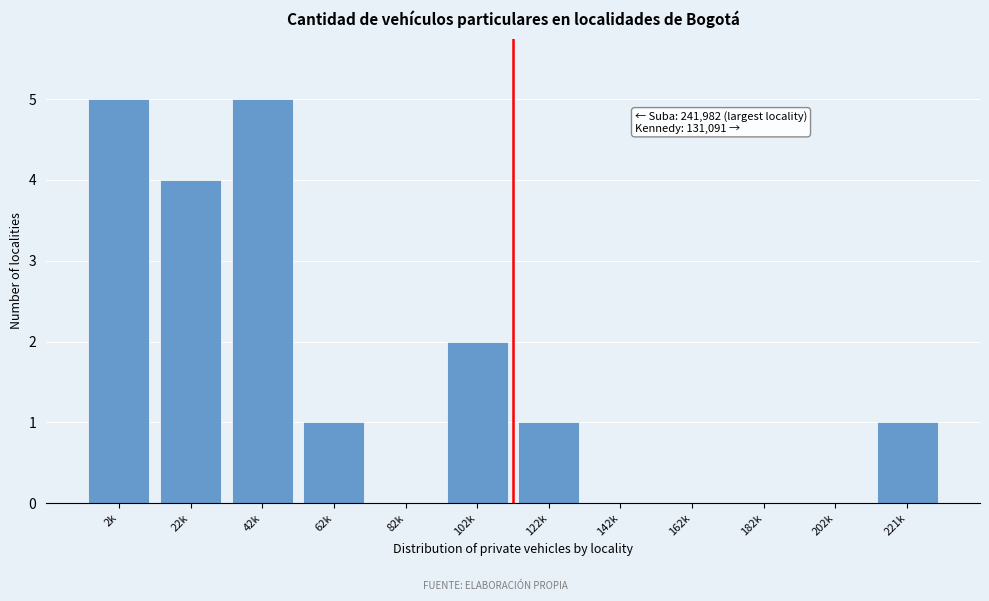

Reading right to left, extract all data points from this chart.

221k=1	202k=0	182k=0	162k=0	142k=0	122k=1	102k=2	82k=0	62k=1	42k=5	22k=4	2k=5